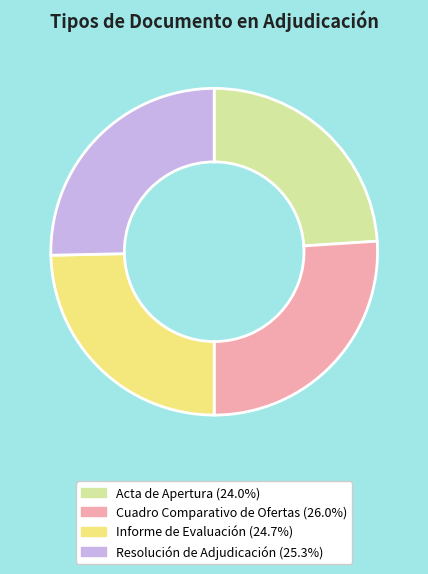

How many segments does this pie chart have?

4